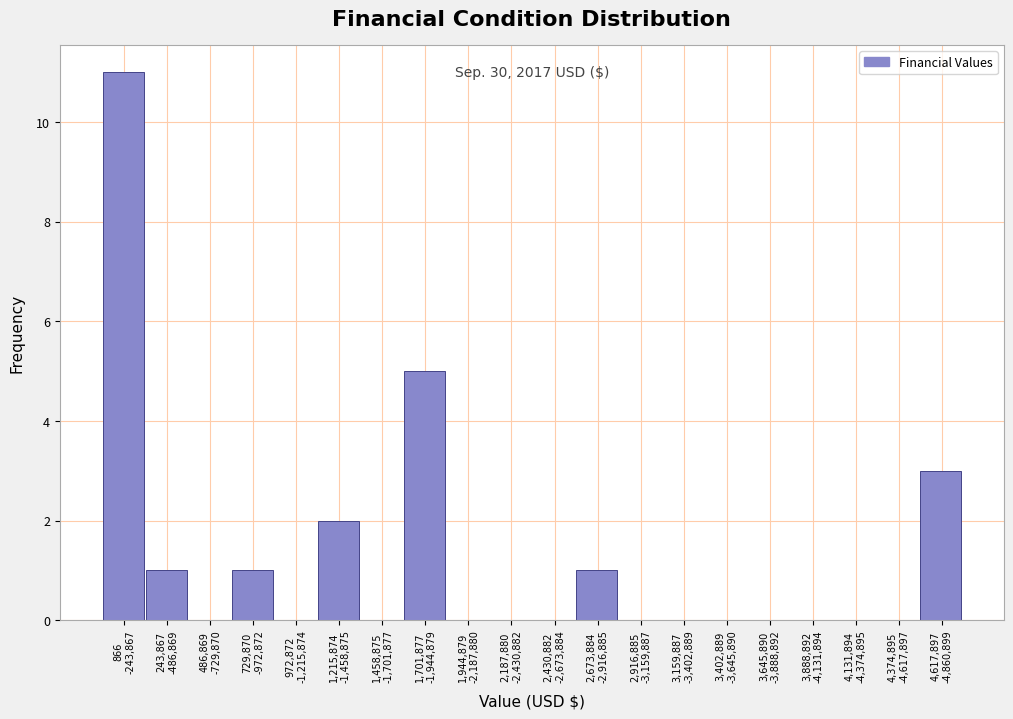

What is the greatest value displayed?

11